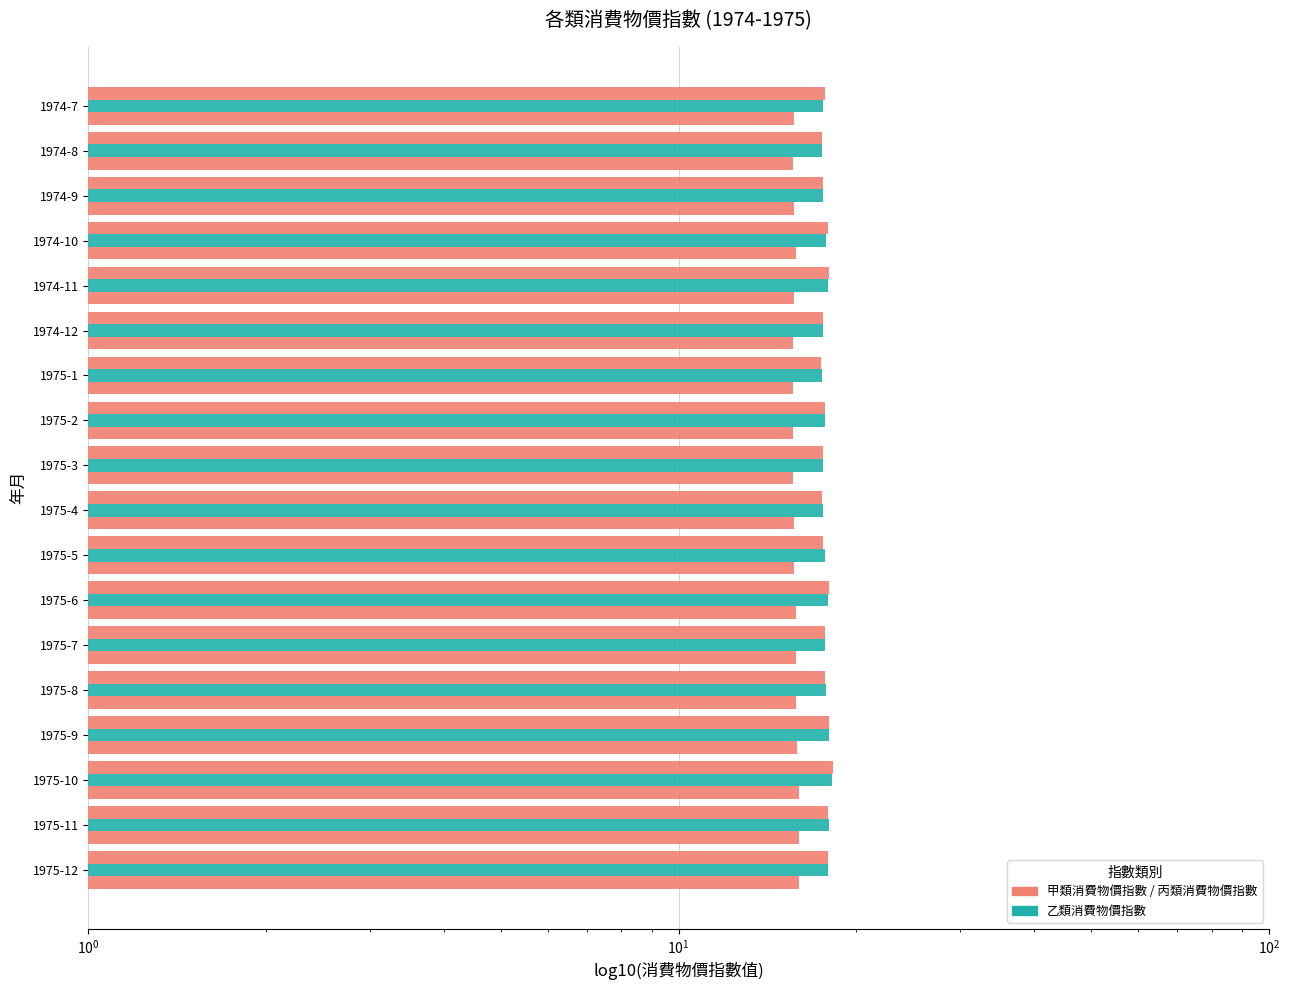

What is the sum of the 乙類消費物價指數 values at 1975-12 and 1975-2?

35.6